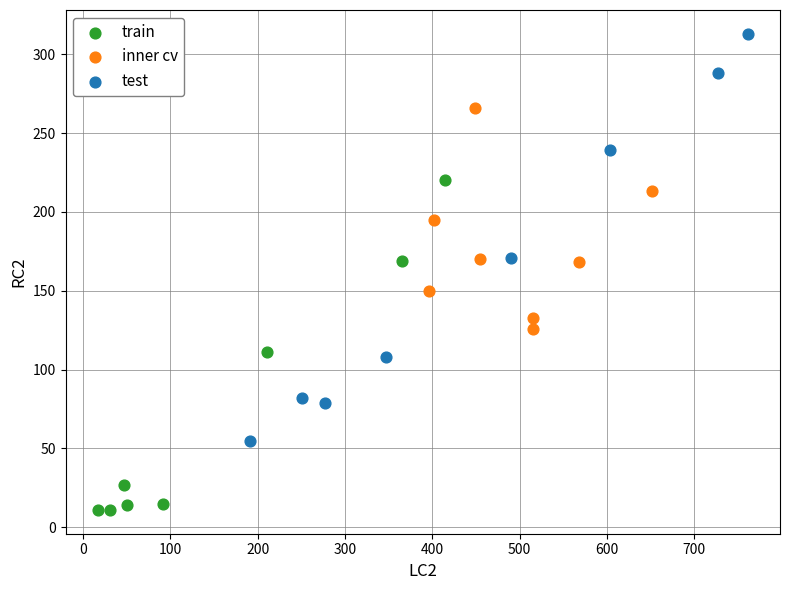

Which series reaches the maximum Y coordinate?

test